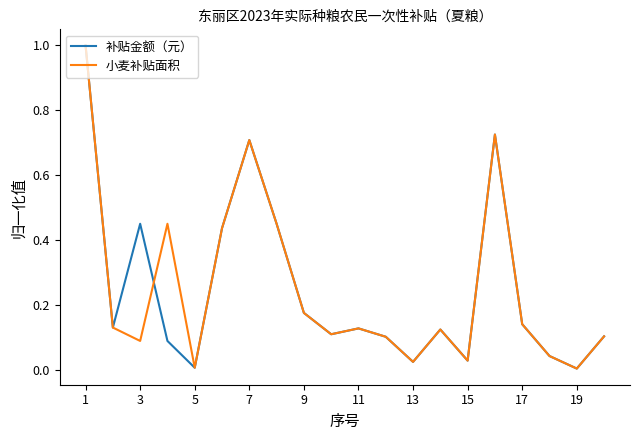

True or false: 小麦补贴面积 and 补贴金额（元） intersect in this chart.

True